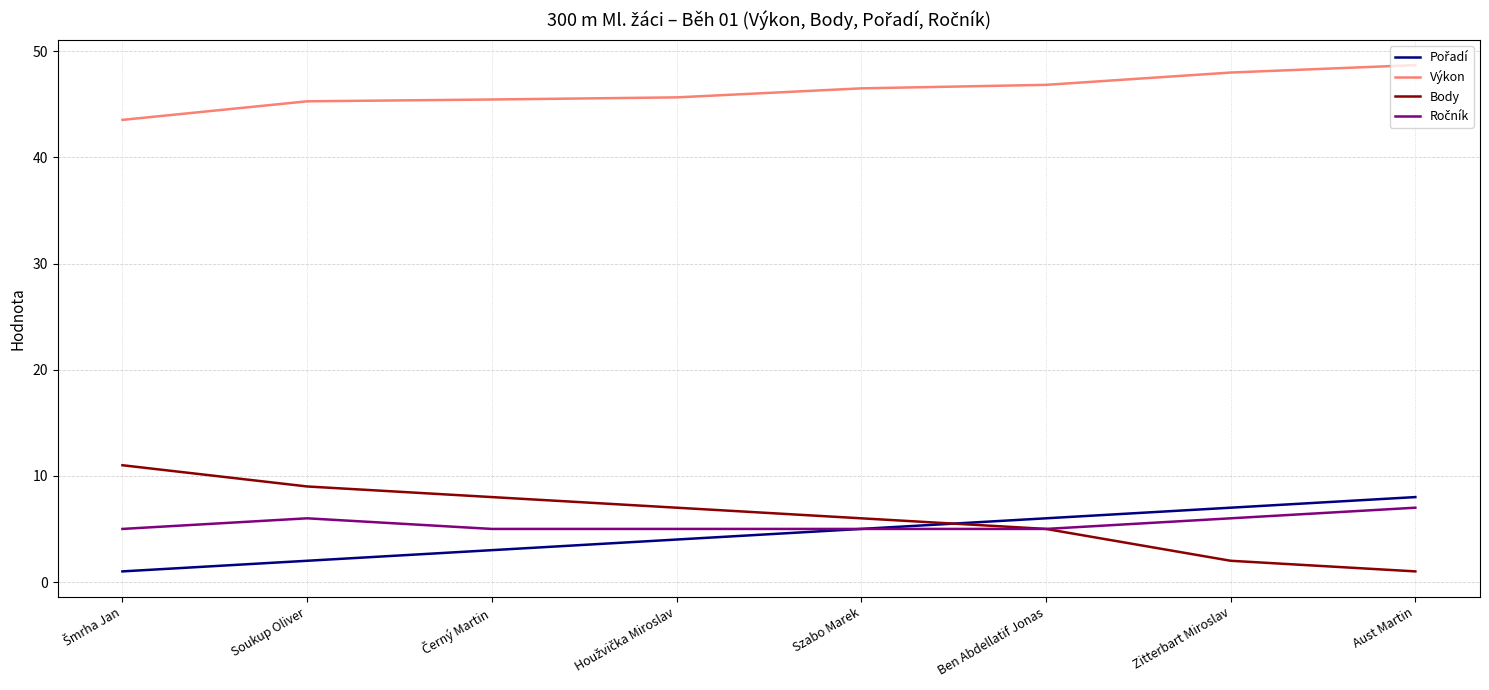

What is the maximum value shown in the chart?

48.7